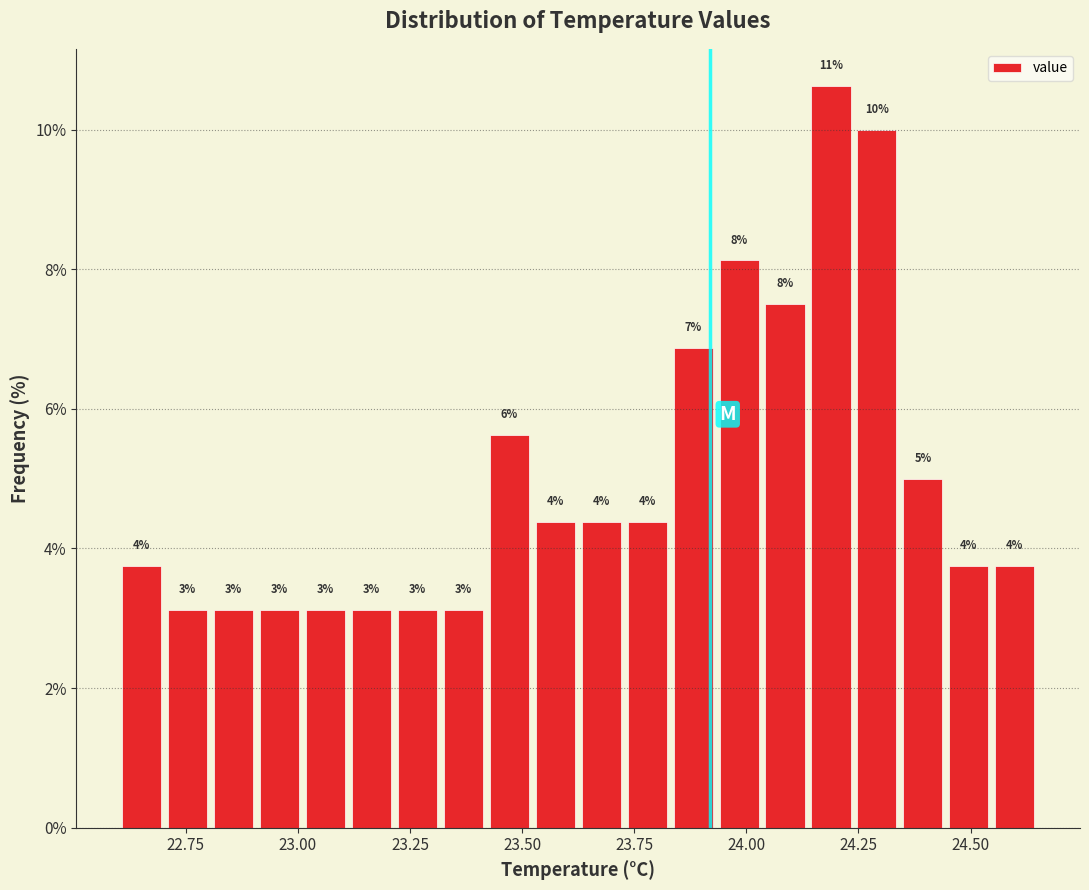

Read against the x-axis, roughly where is the centre of the tallest bar?

24.20